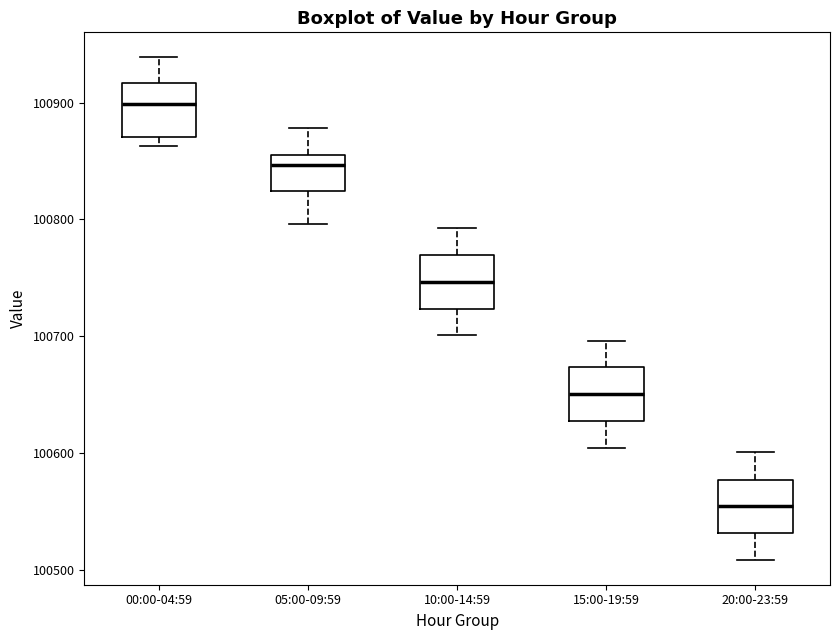

Reading left to right, transcribe this box plot: for each box, give where its median line is, the range the box spans, and where its two whiskers end, as read against the y-axis. The values are not printed on the chart, so give them approximately, as read against the axis.

00:00-04:59: median 100900, box 100870 to 100920, whiskers 100860 to 100940
05:00-09:59: median 100850 (just below the box's upper edge), box 100820 to 100850, whiskers 100800 to 100880
10:00-14:59: median 100750, box 100720 to 100770, whiskers 100700 to 100790
15:00-19:59: median 100650, box 100630 to 100670, whiskers 100600 to 100700
20:00-23:59: median 100550, box 100530 to 100580, whiskers 100510 to 100600